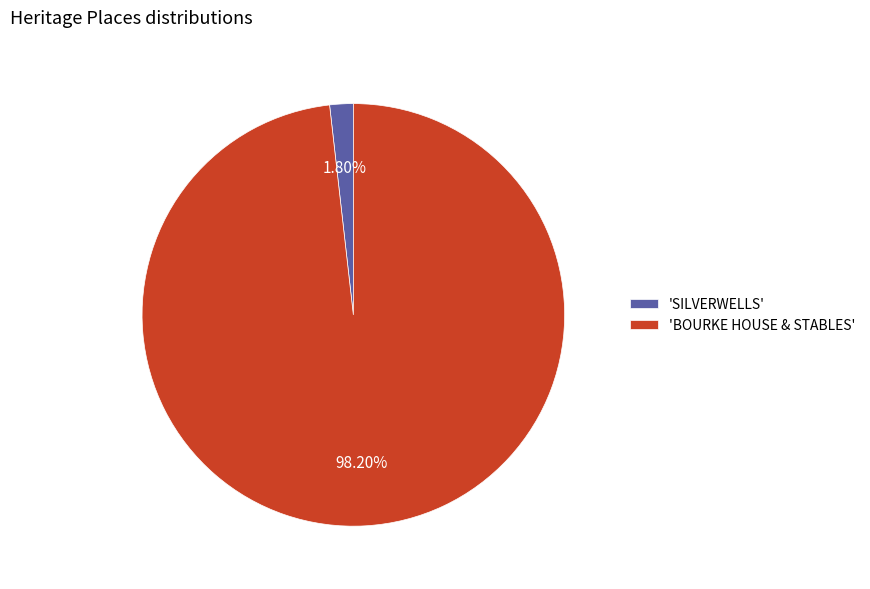

Which category accounts for the majority?

'BOURKE HOUSE & STABLES'